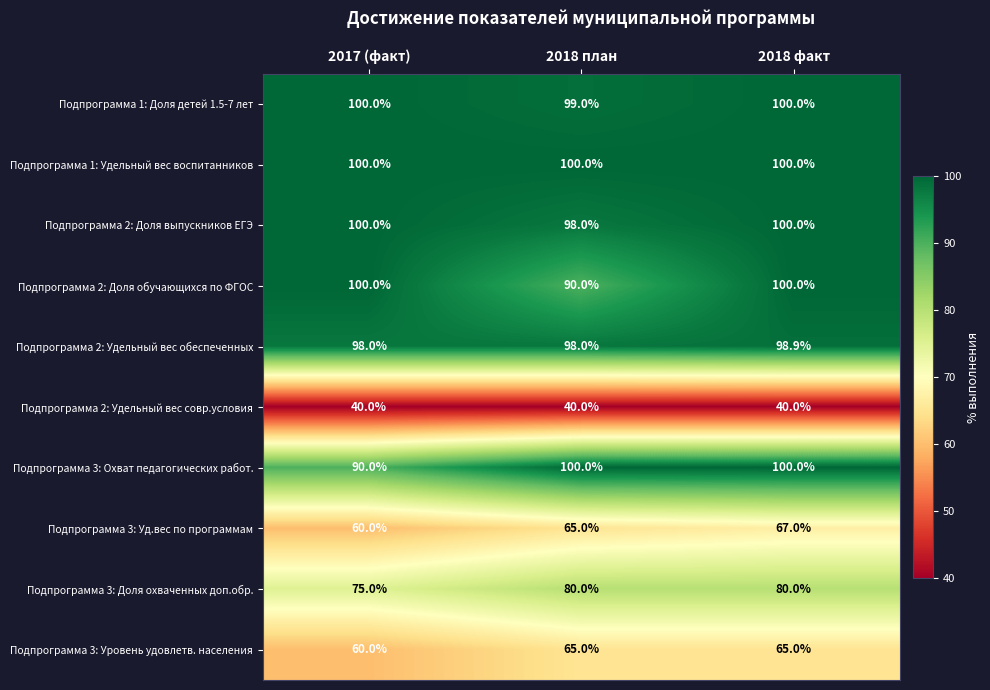

What is the lowest value of the Подпрограмма 3: Доля охваченных доп.обр. series?

75.0